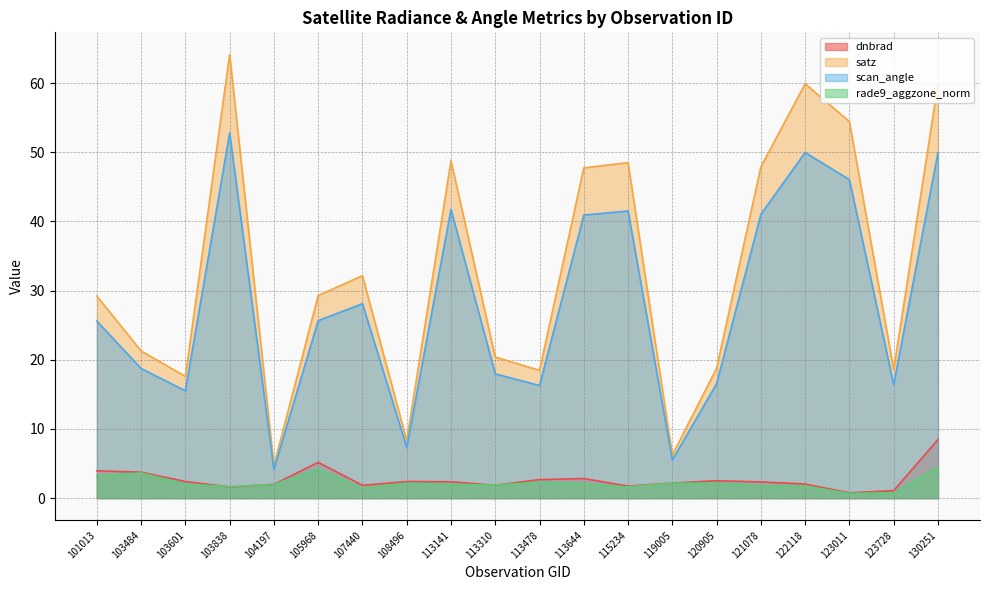

At which label does scan_angle first exceed 25?

101013